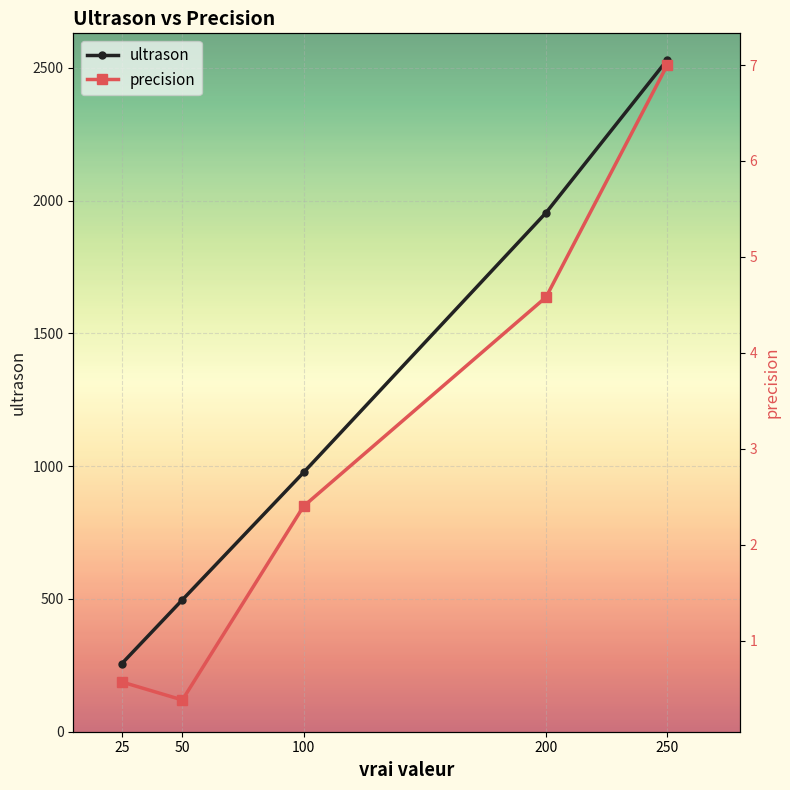

Where does the ultrason series first go above 976?

200